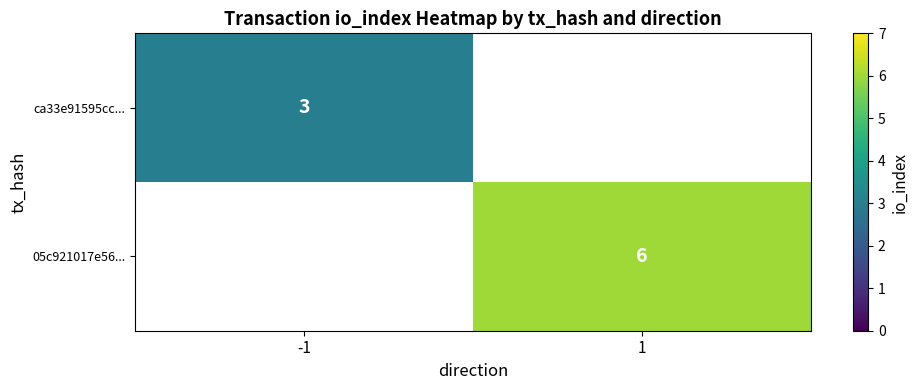

Is it true that ca33e91595cc... equals 3 at -1?

True